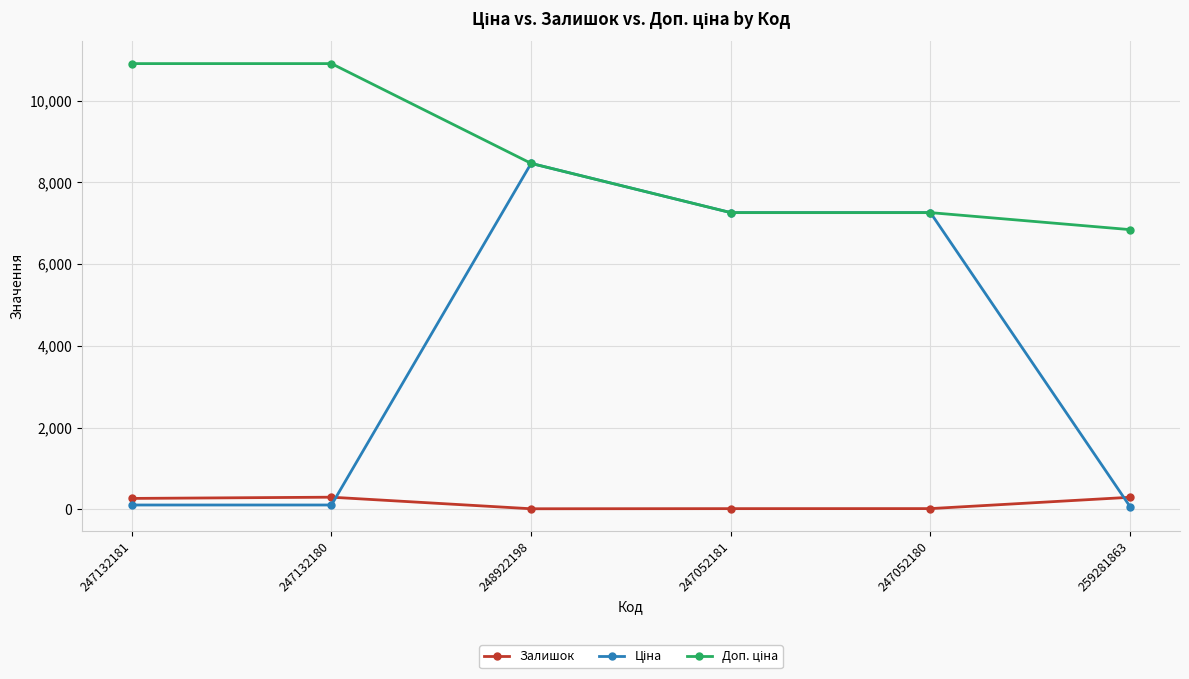

Where is the first local maximum for Залишок?

247132180